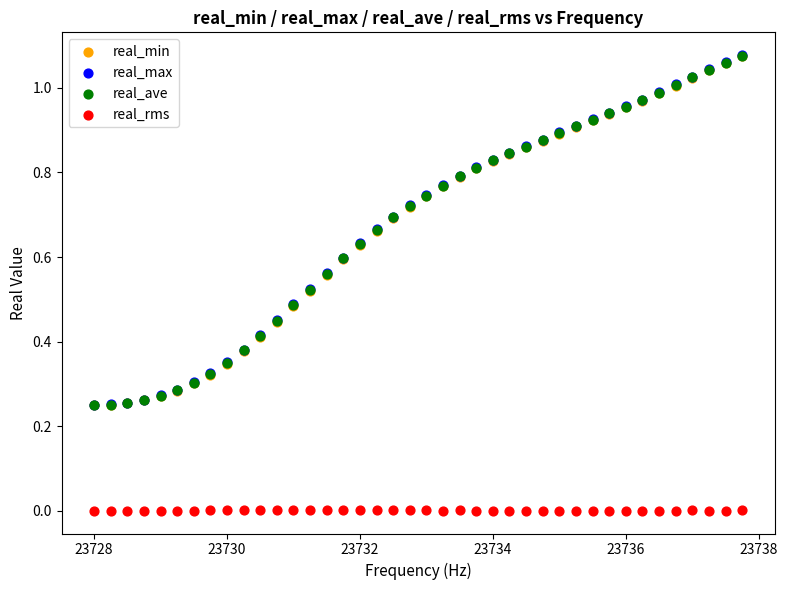

Which series reaches the minimum Y coordinate?

real_rms